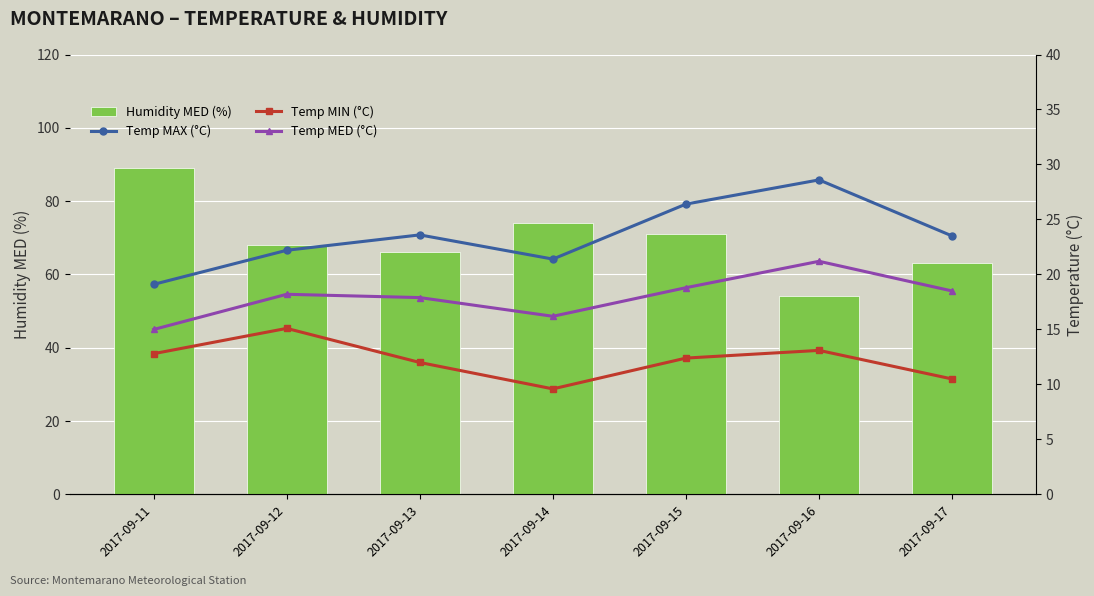

Reading left to right, list all the values displayed in this chart.

Humidity MED (%): 89.0	68.0	66.0	74.0	71.0	54.0	63.0
Temp MAX (°C): 19.1	22.2	23.6	21.4	26.4	28.6	23.5
Temp MIN (°C): 12.8	15.1	12.0	9.6	12.4	13.1	10.5
Temp MED (°C): 15.0	18.2	17.9	16.2	18.8	21.2	18.5